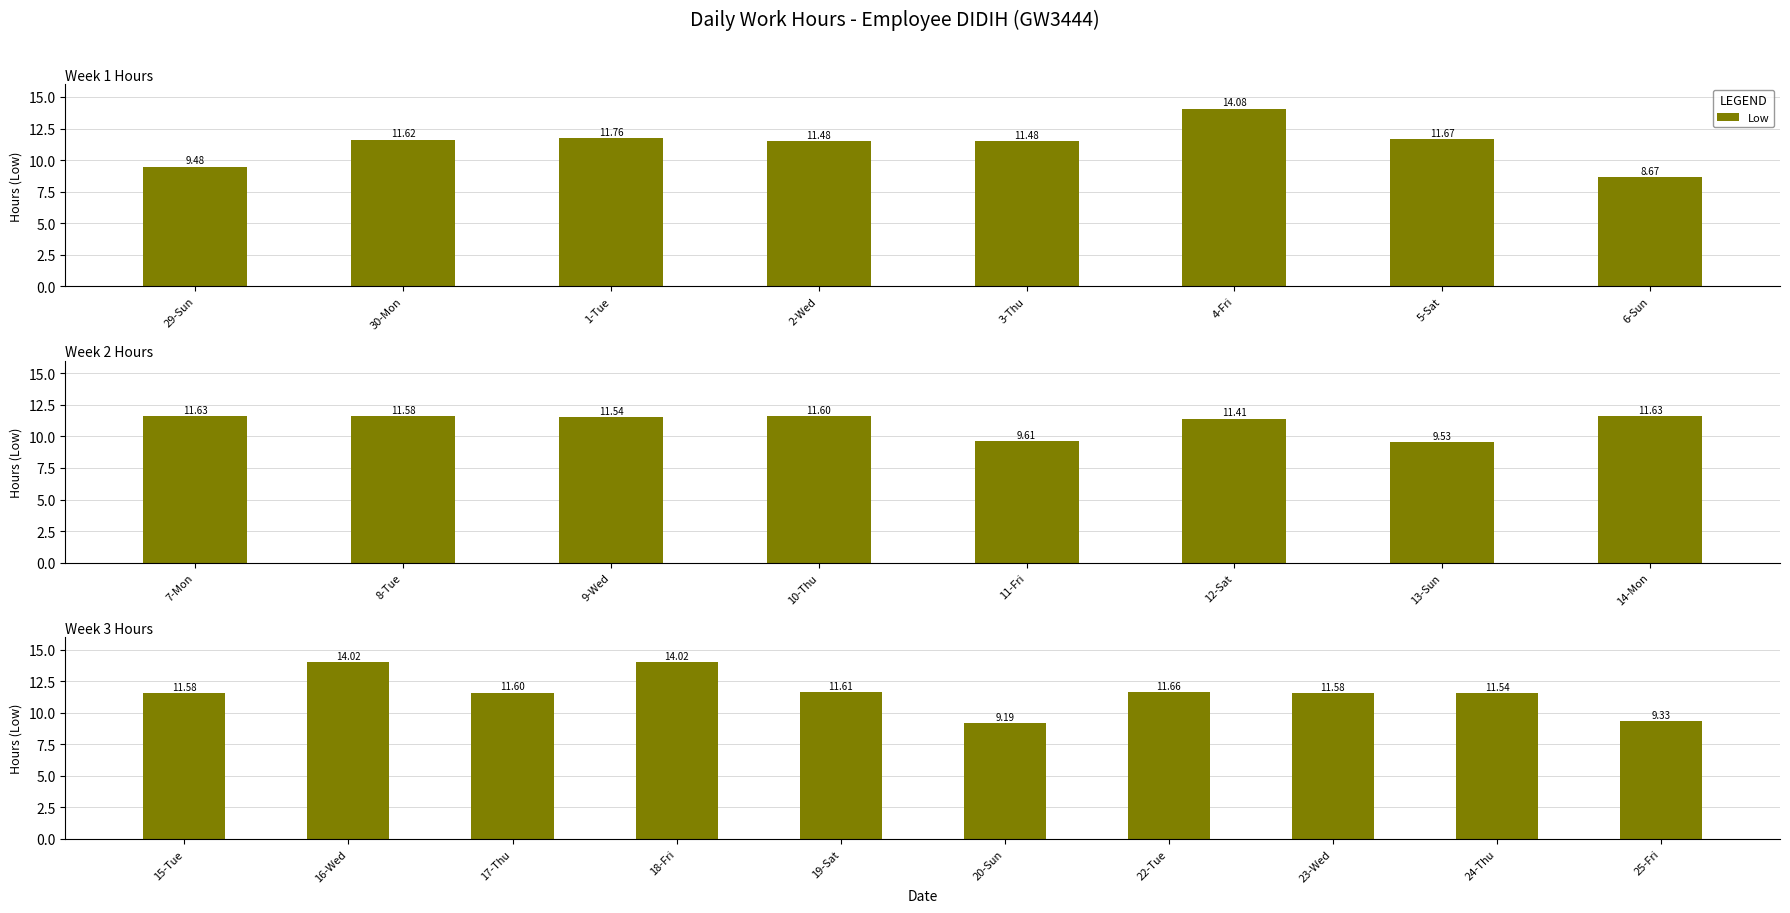

Does the chart contain stacked bars?

No